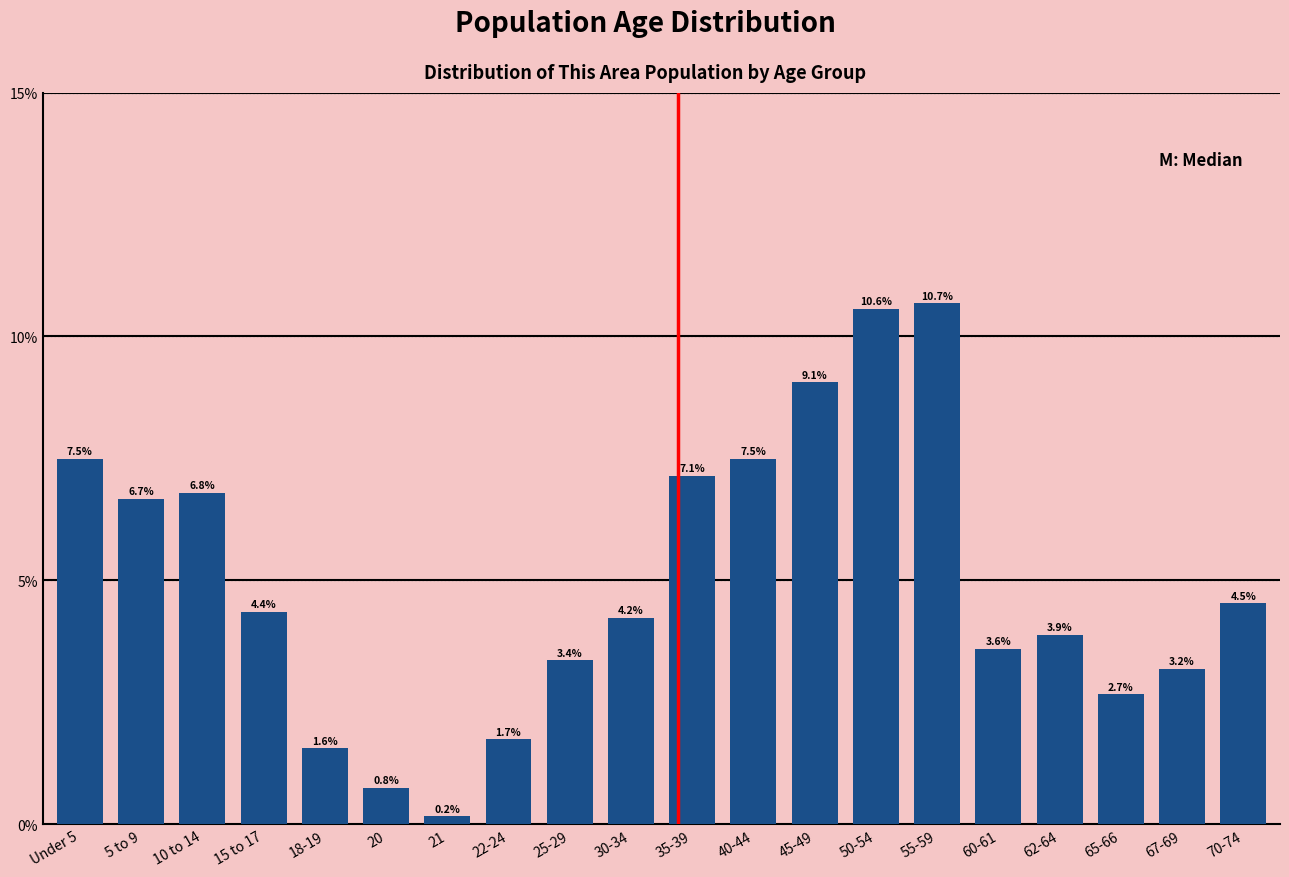

Reading right to left, transcribe all the data shown in this chart.

4.5	3.2	2.7	3.9	3.6	10.7	10.6	9.1	7.5	7.1	4.2	3.4	1.7	0.2	0.8	1.6	4.4	6.8	6.7	7.5